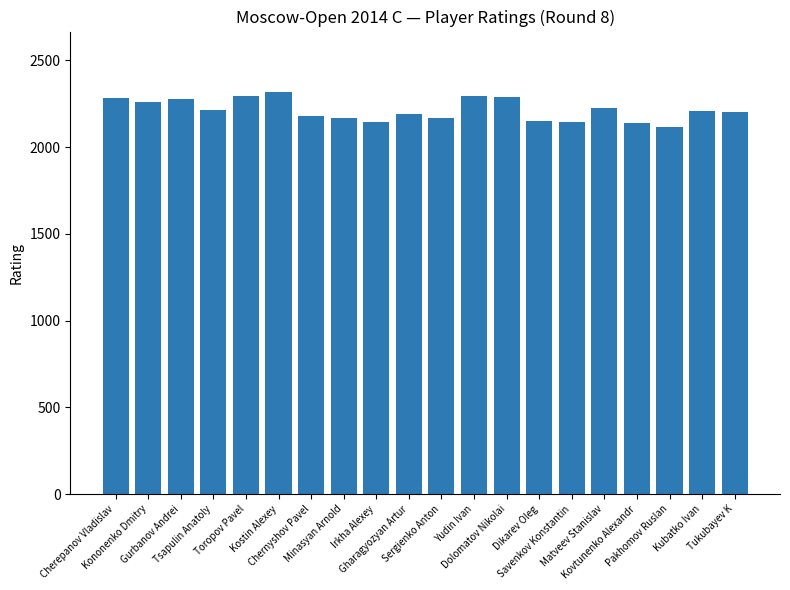

What is the minimum value shown in the chart?

2119